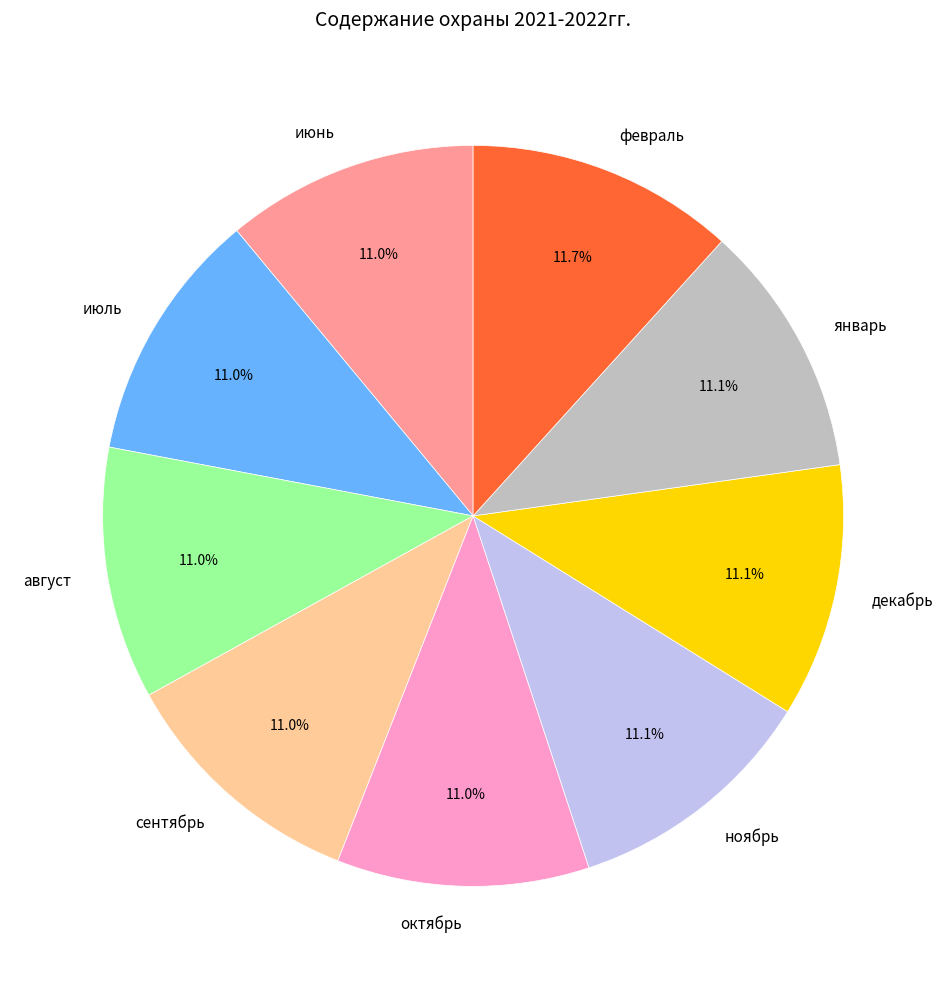

Does июль account for over 50% of the chart?

No